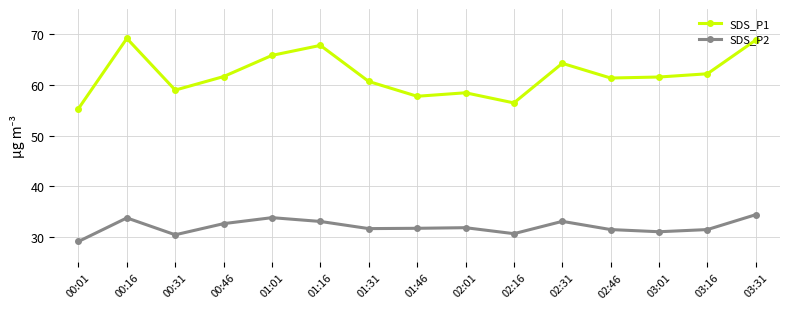

How many data points in SDS_P1 are less than 61?

6